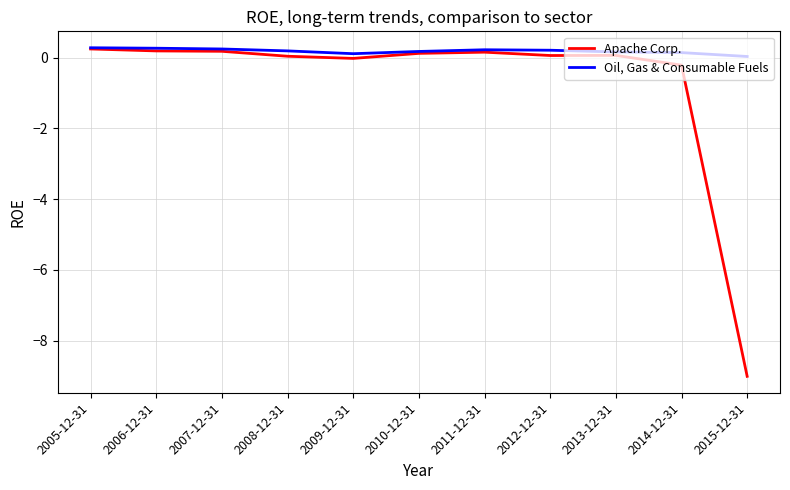

Which series has the largest range (max minus min)?

Apache Corp.